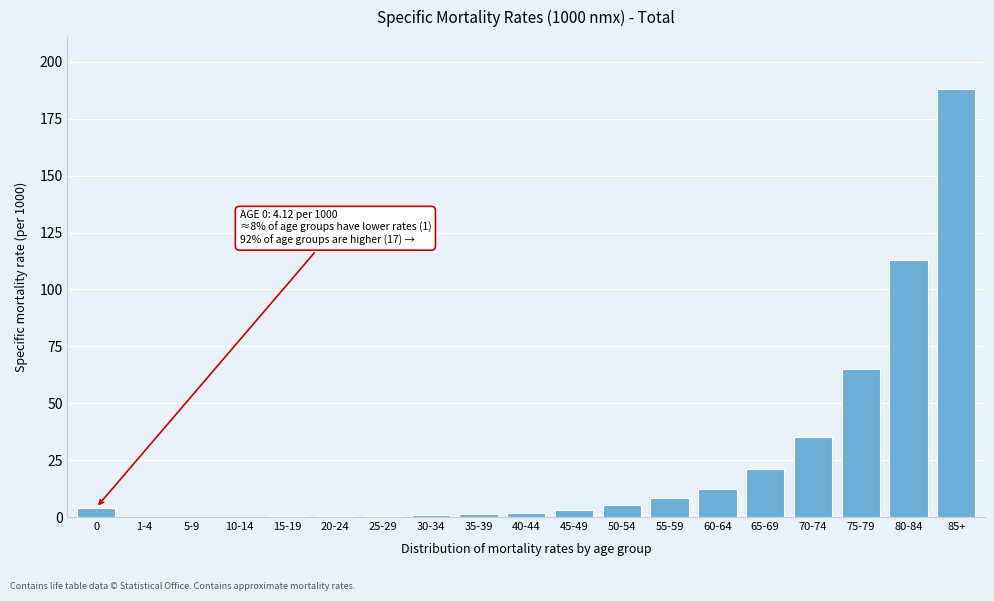

Is it true that the value at 70-74 is 35.3?

True